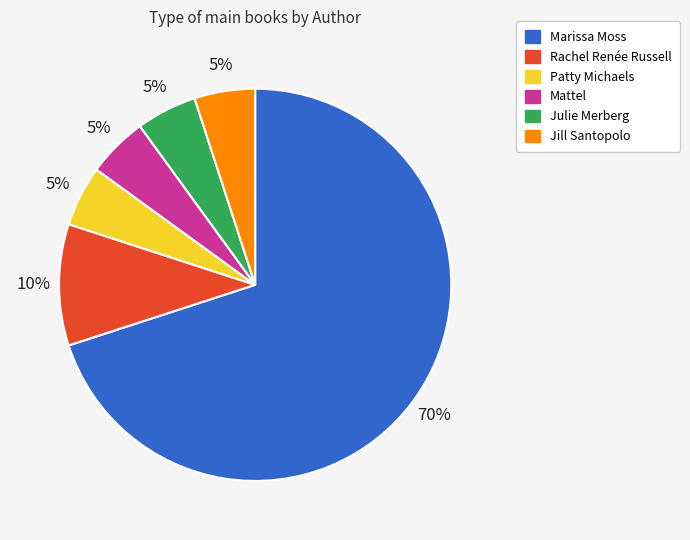

Is there a majority slice in this chart?

Yes